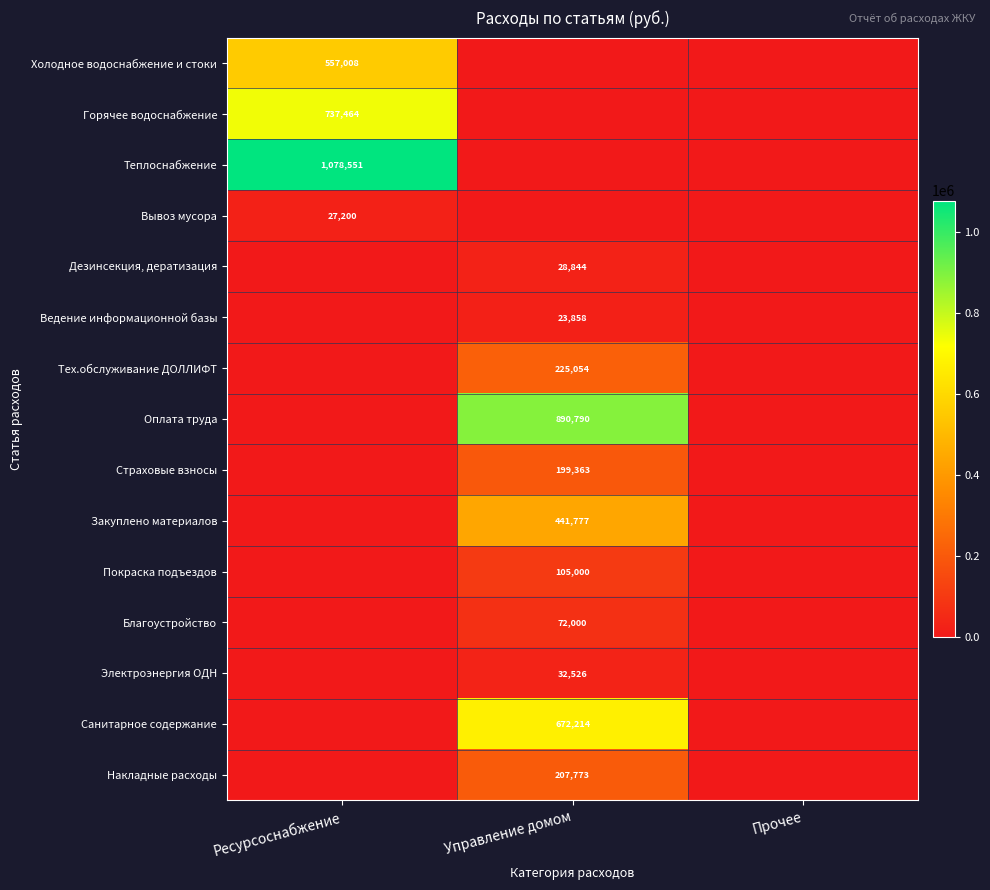

The value of Дезинсекция, дератизация at Управление домом is 50486. True or false?

False